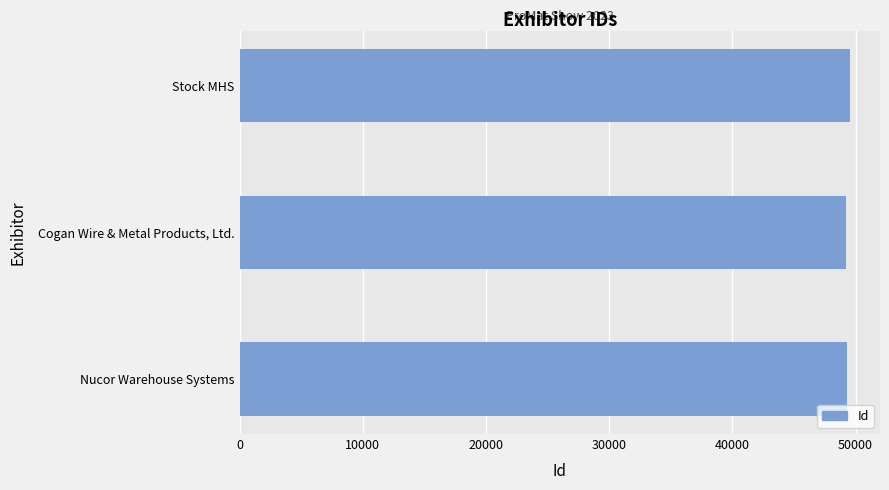

What is the average value?

49315